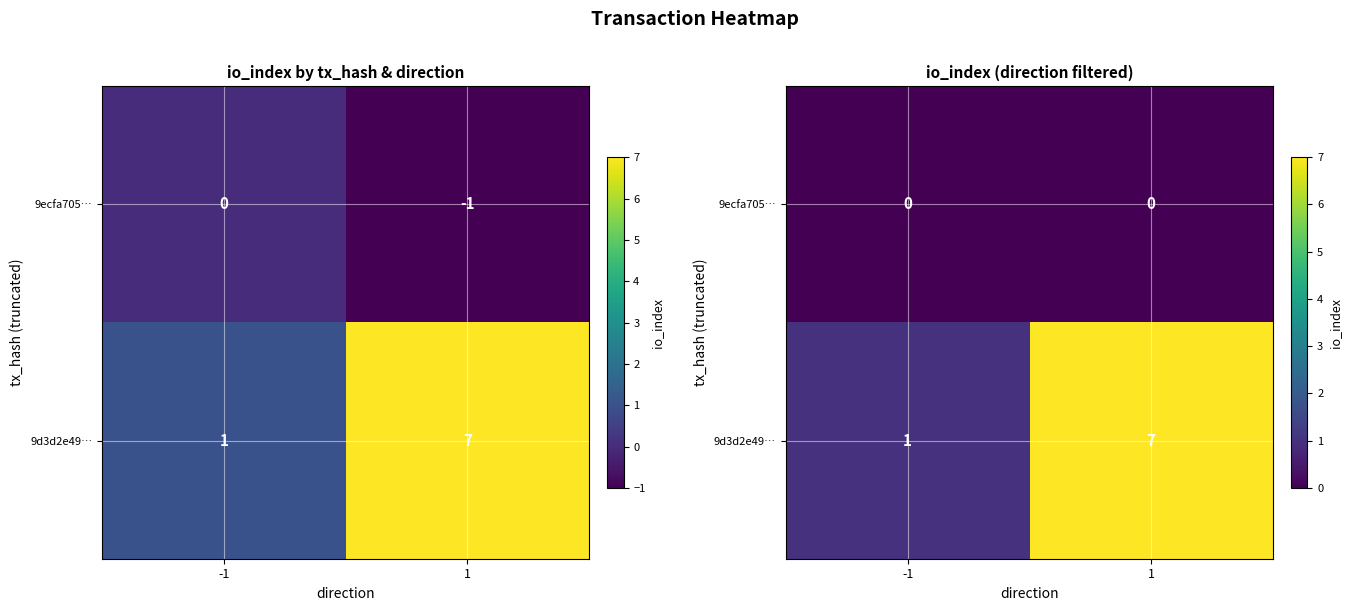

Count the number of categories in the chart.

2